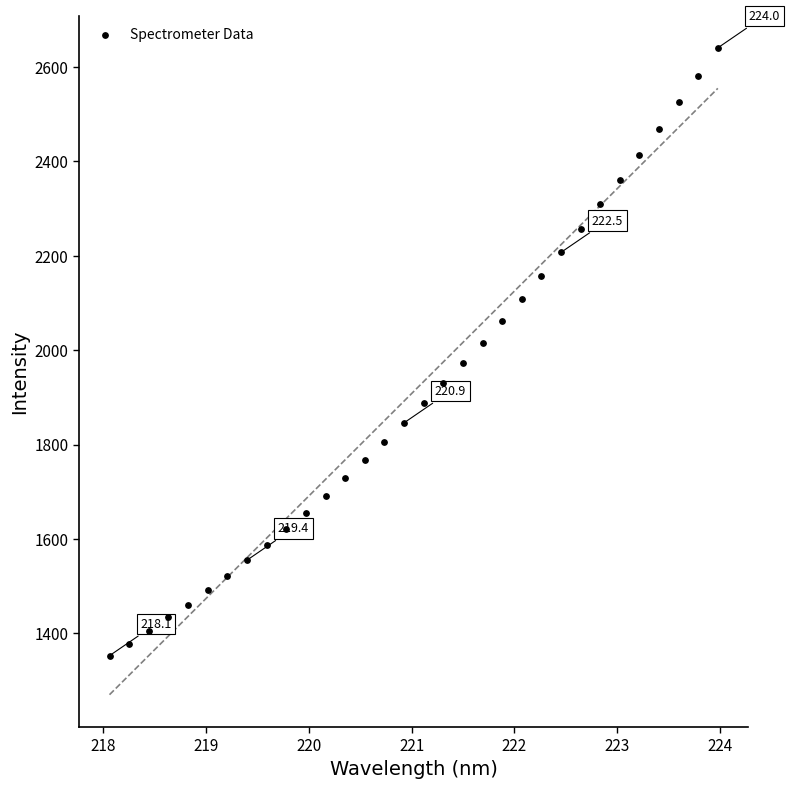

What is the range of Y values (max minus min)?

1288.1